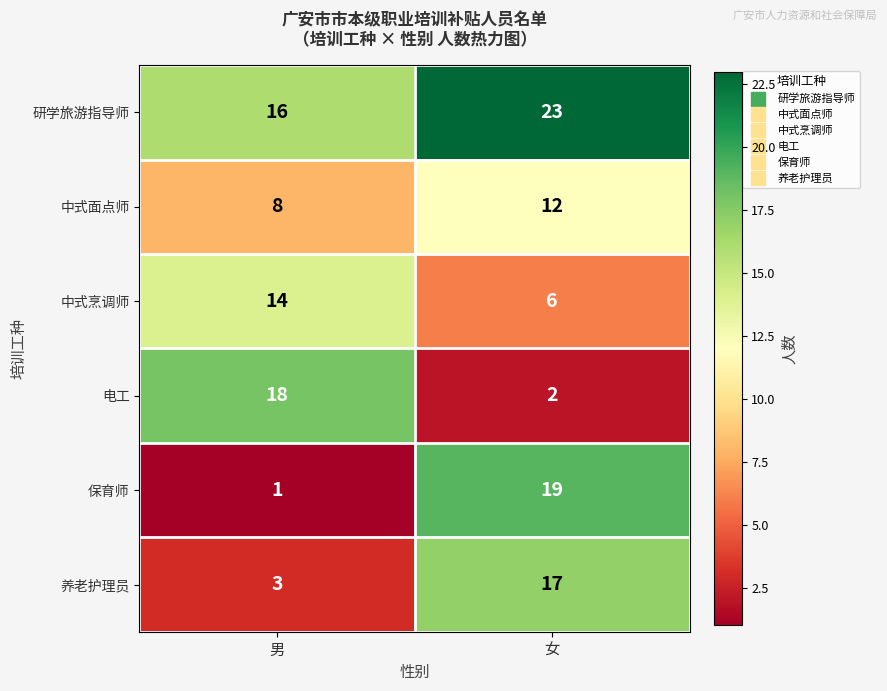

What is the difference between the maximum and minimum values in the 中式烹调师 series?

8